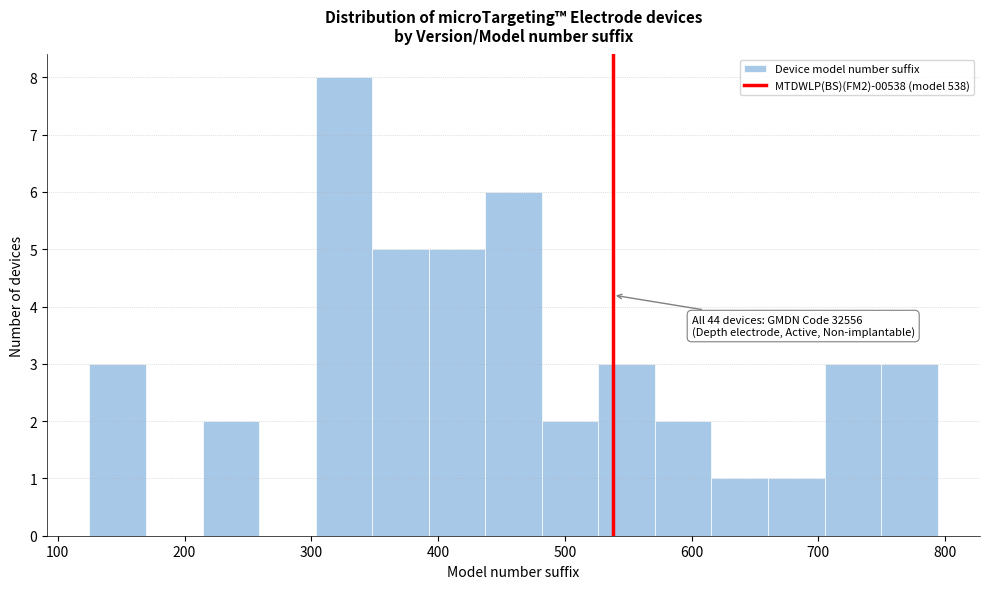

Over which range of the x-axis is the bar tallest?

300 to 350